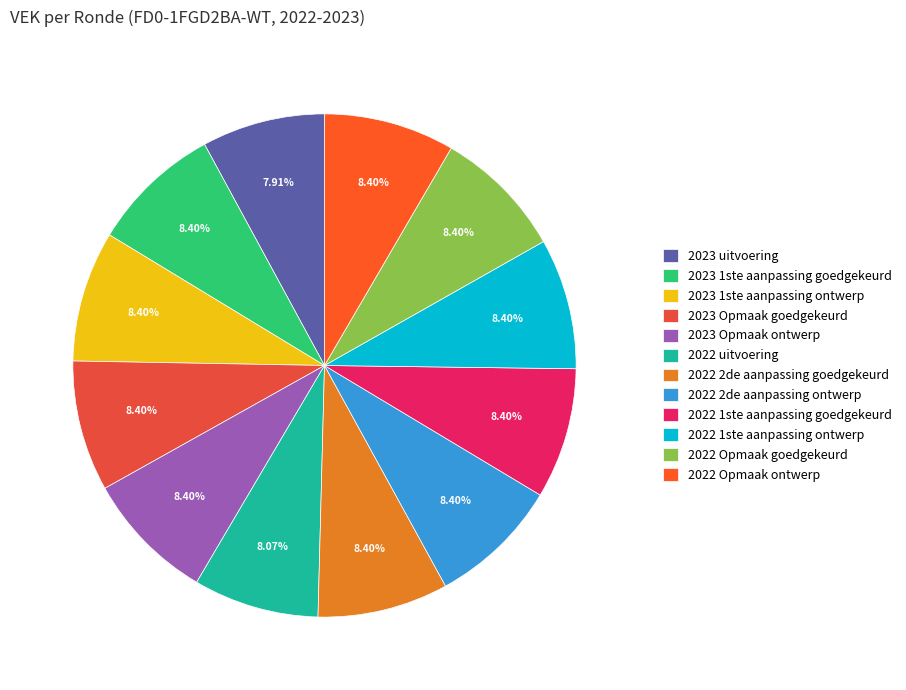

What percentage do 2023 uitvoering and 2022 1ste aanpassing ontwerp together represent?

16.3%